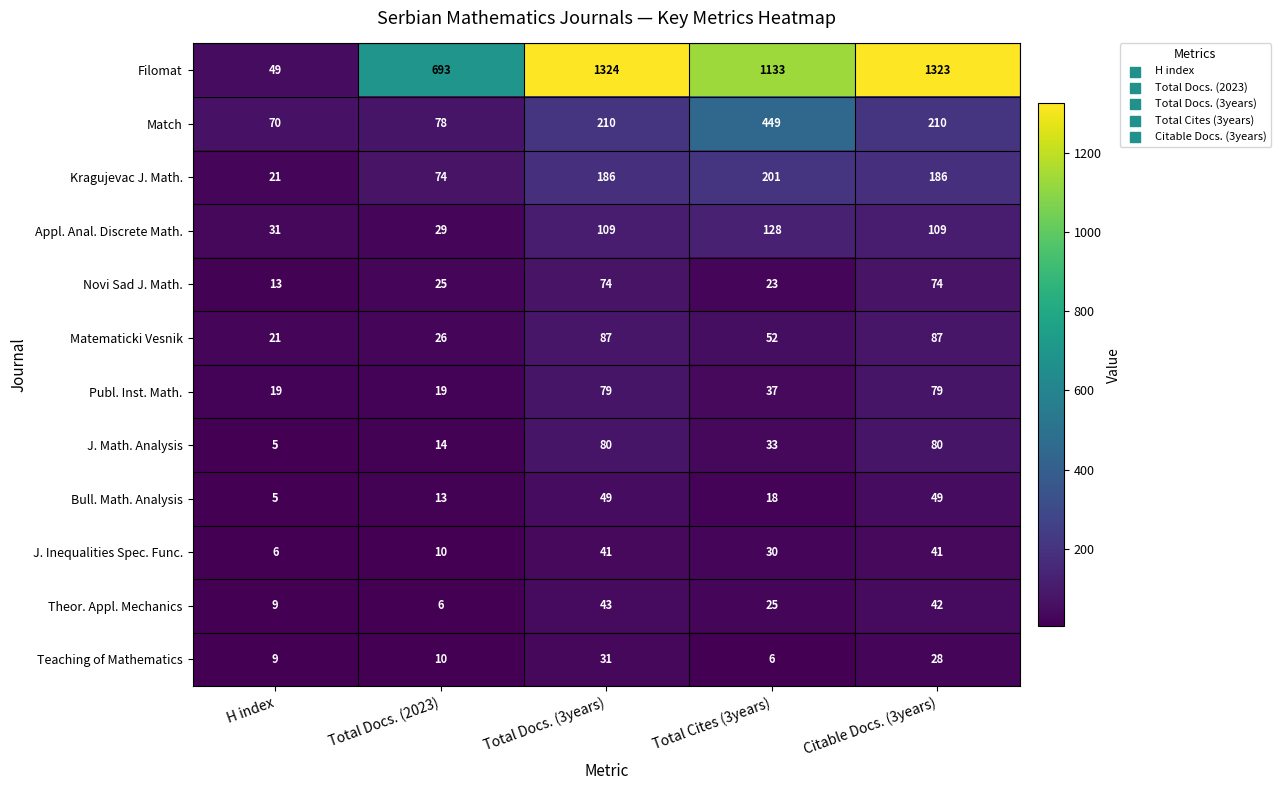

At which label is Filomat closest to 686?

Total Docs. (2023)